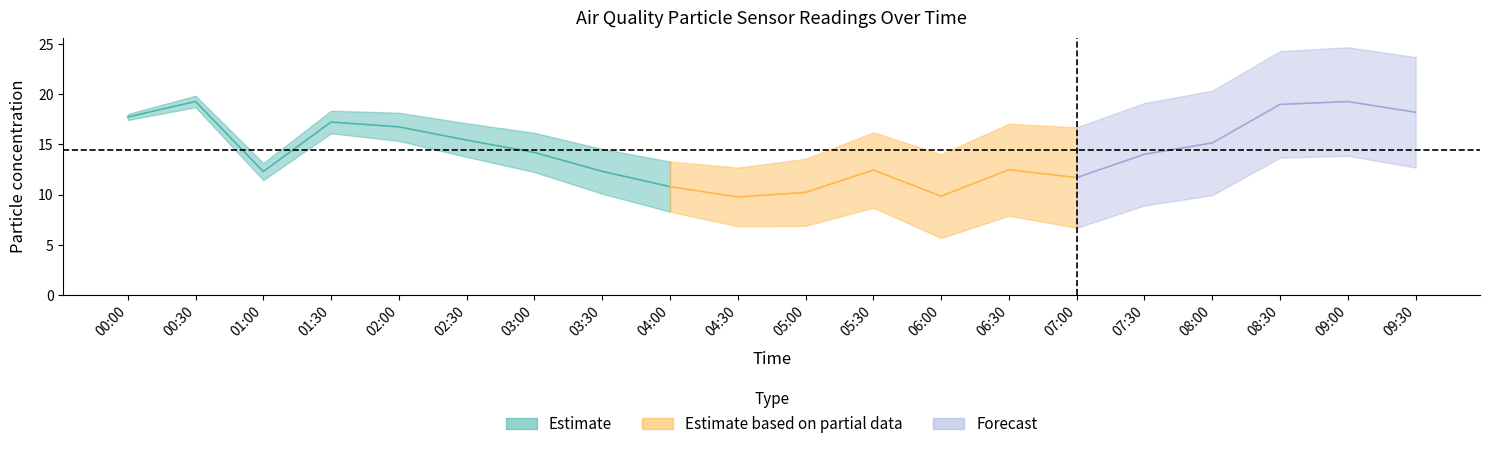

Does the chart display data point markers on the line(s)?

No